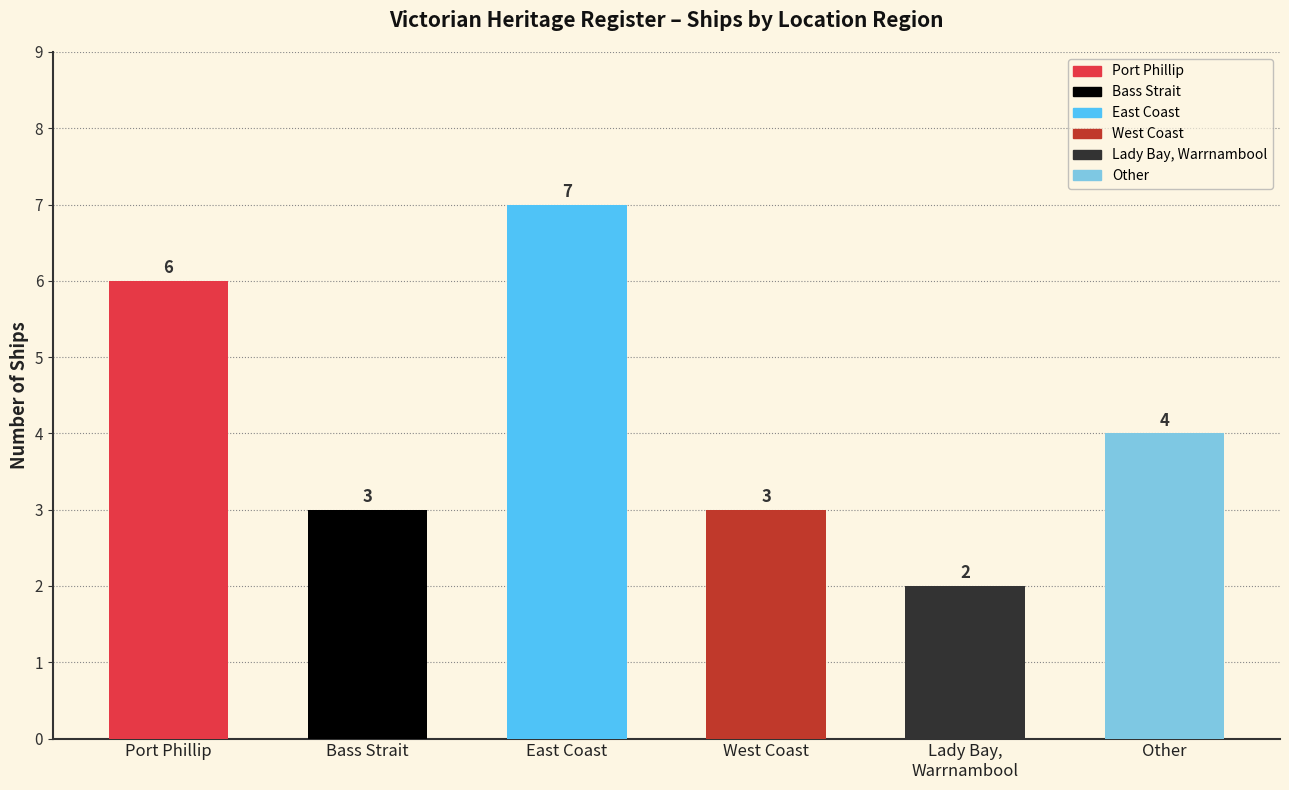

What is the label of the 4th bar from the left?

West Coast